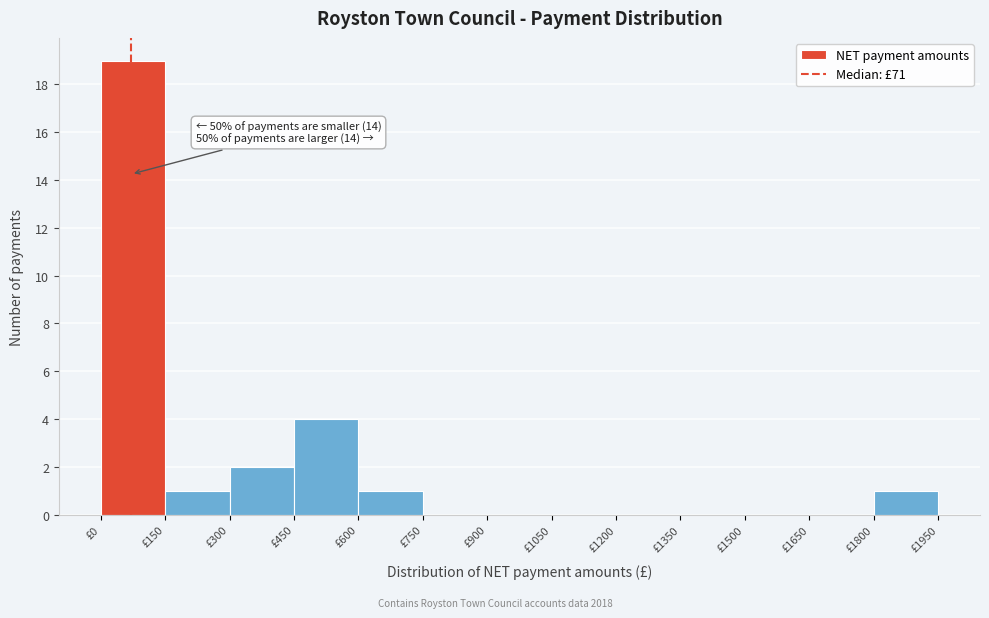

Which range on the x-axis has the tallest bar?

0 to 150